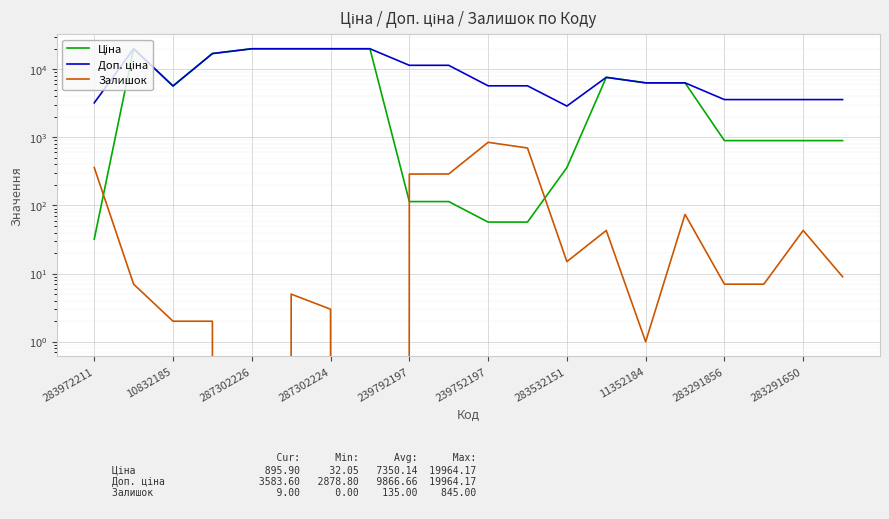

Which label corresponds to the smallest value in the chart?

287302226